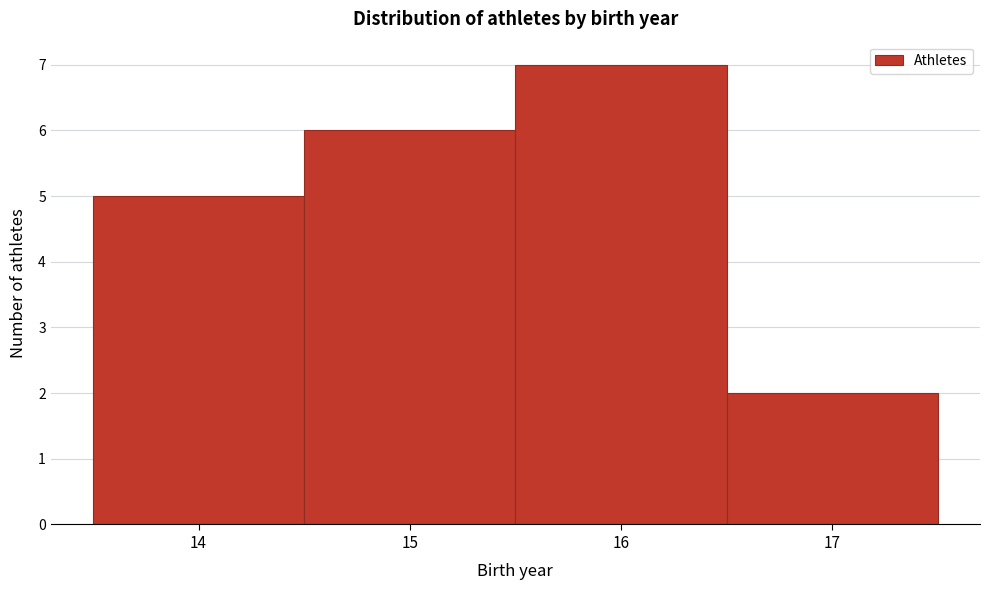

Reading left to right, transcribe this chart: for each bar, give the range it covers on the x-axis and its height. The values are not printed on the chart, so give them approximately, as read against the axis.

13.5 to 14.5: 5
14.5 to 15.5: 6
15.5 to 16.5: 7
16.5 to 17.5: 2